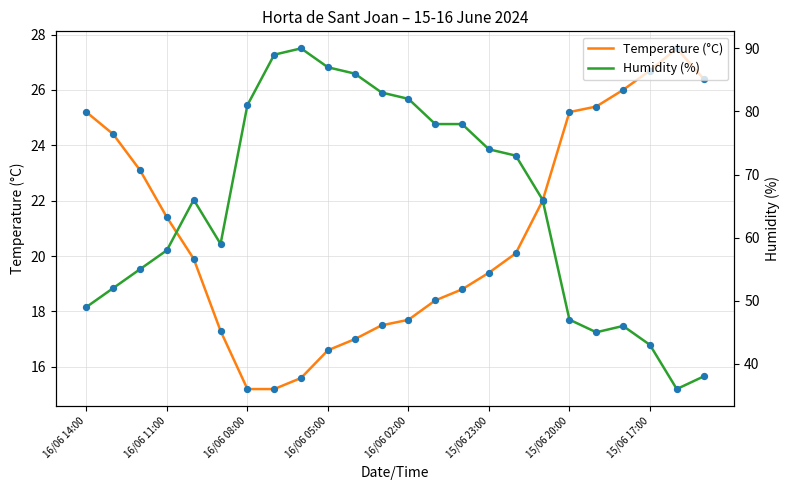

Which series has the widest spread of Y values?

Humidity (%)